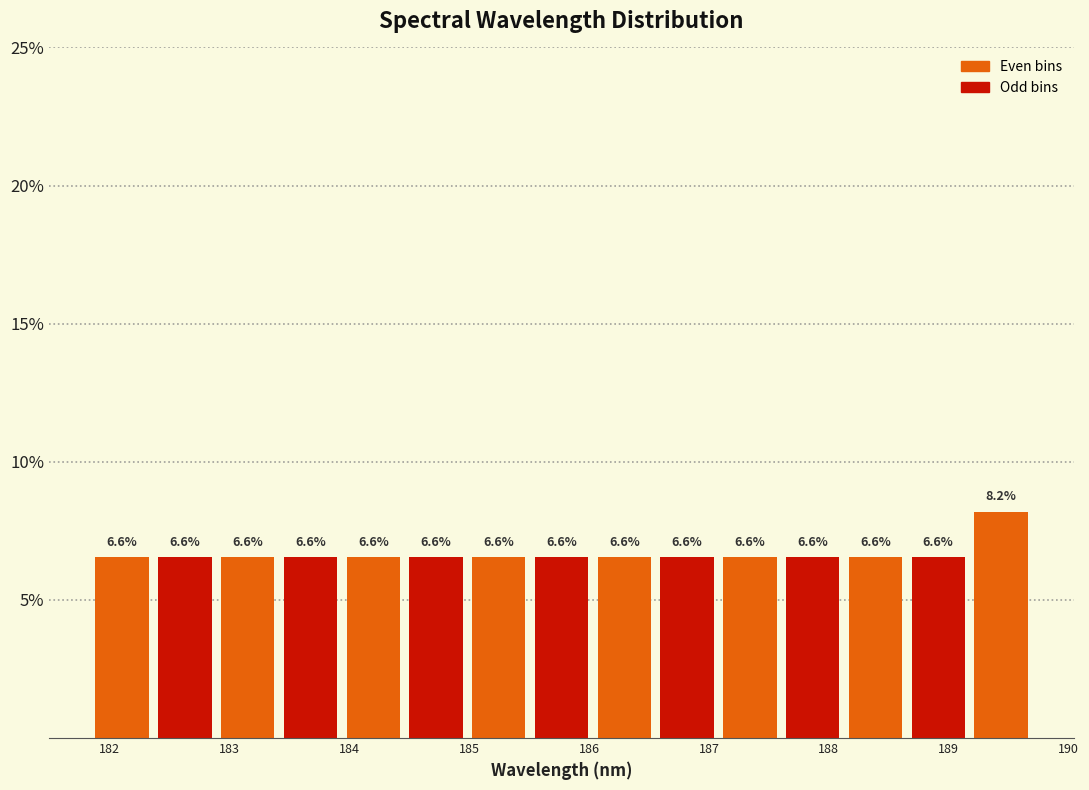

What is the height of the bar covering 182.4 to 182.9 on the x-axis? The bar edges are not printed on the chart, so give them approximately, as read against the axis.

6.6